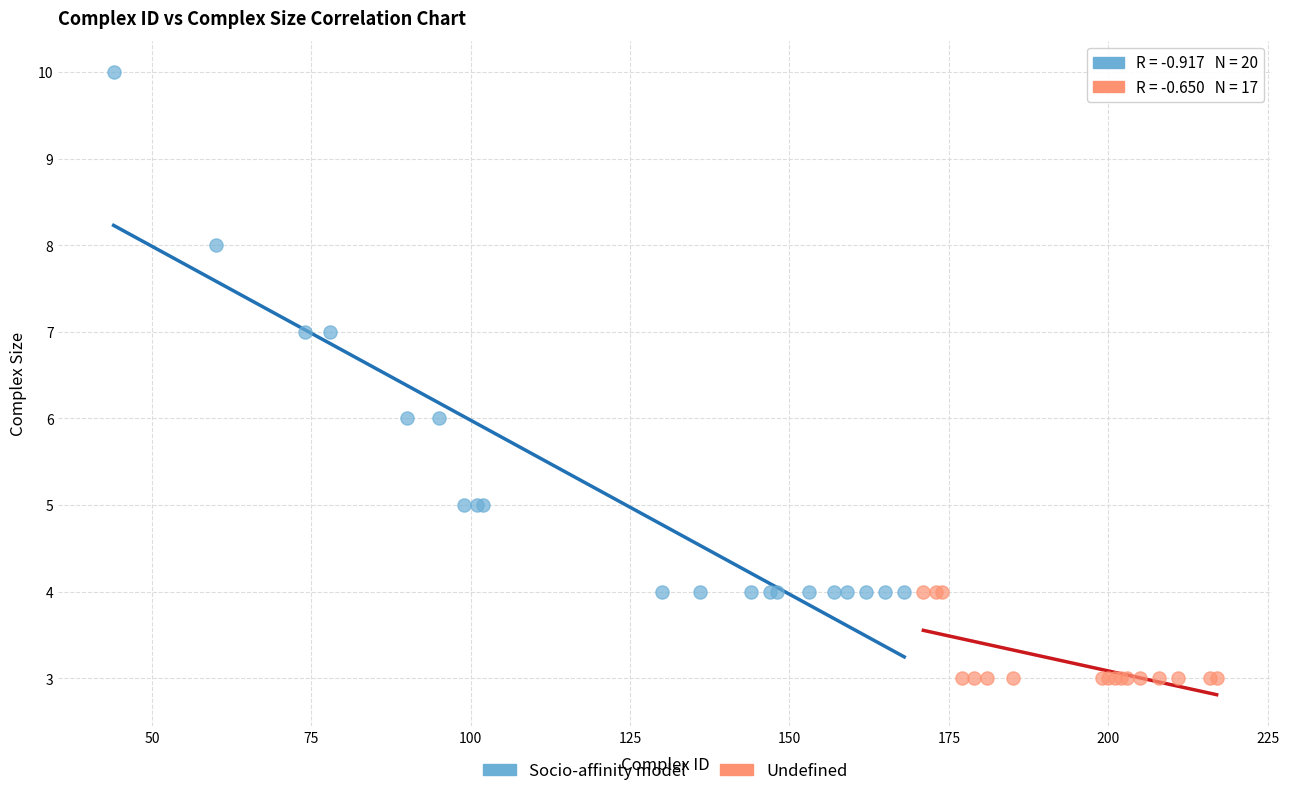

Which series reaches the minimum Y coordinate?

Undefined